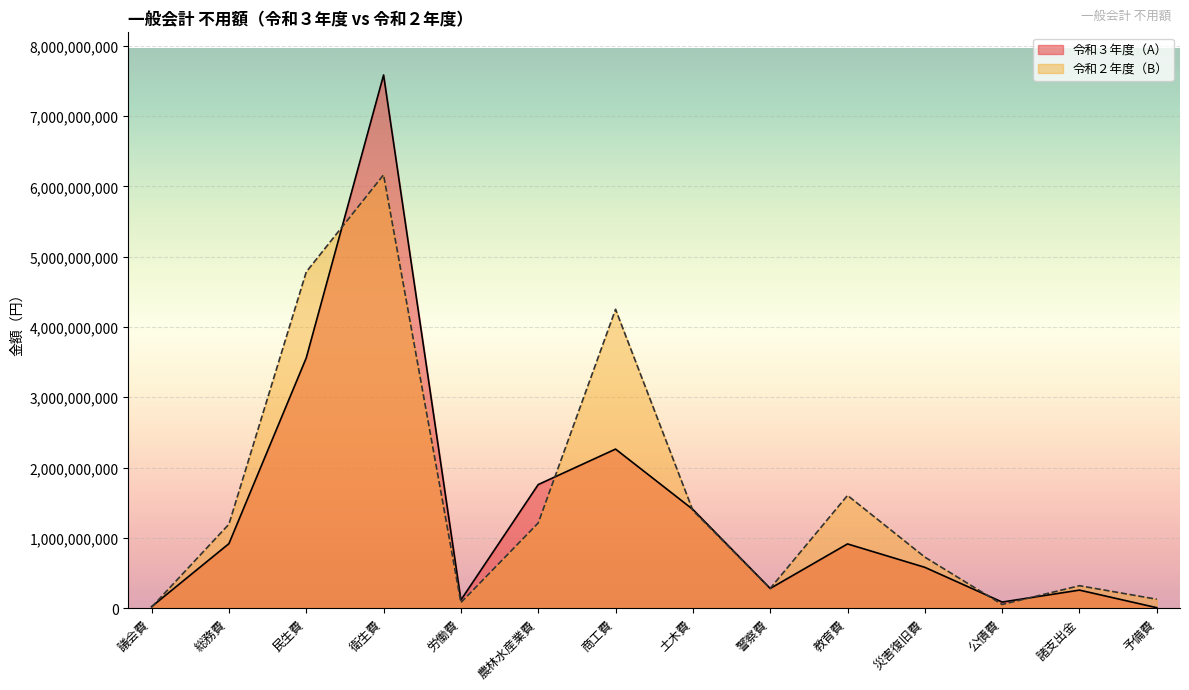

The 令和２年度（B） series shows 4783569437 at 民生費. True or false?

True